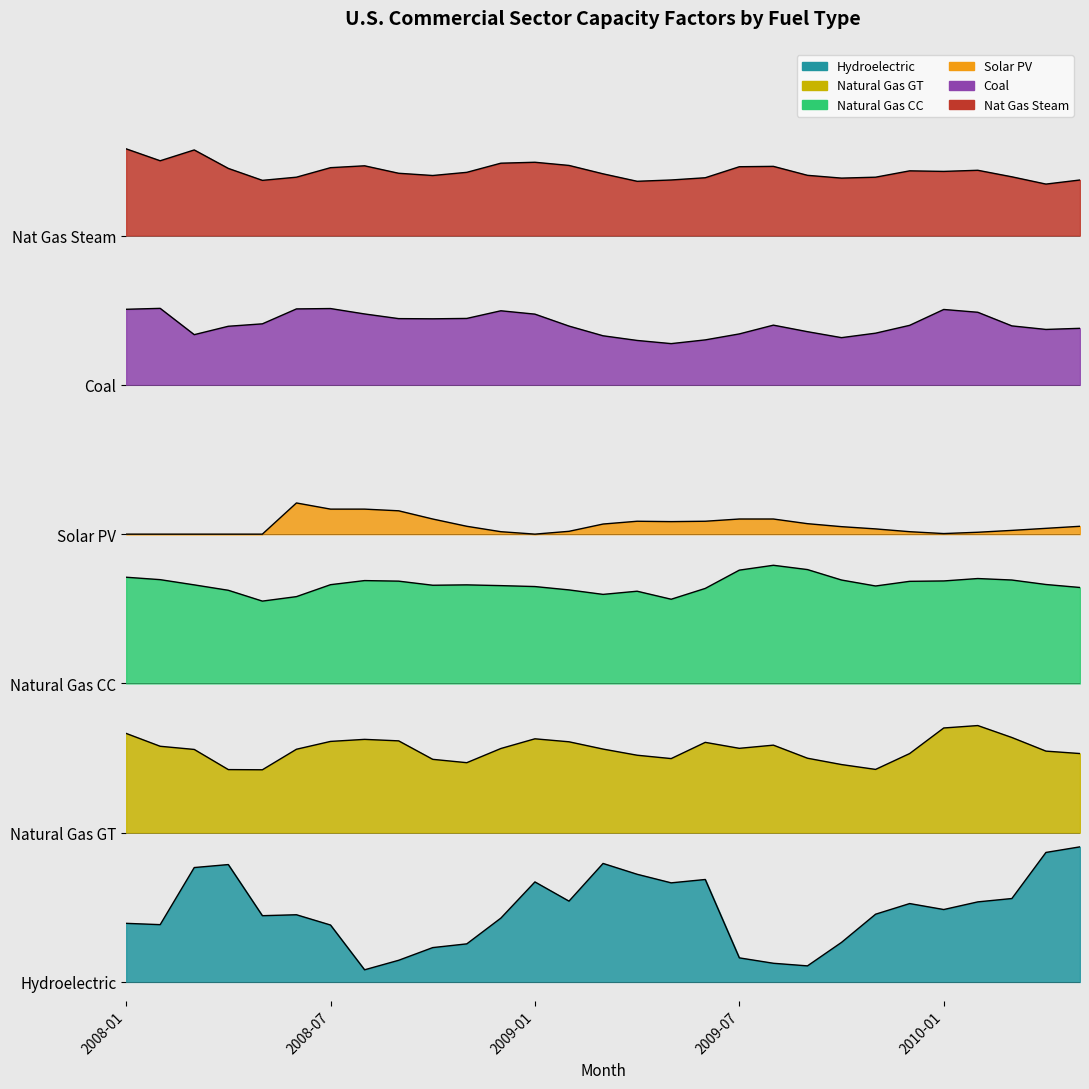

How many data points in Nat Gas Steam are less than 433?

12